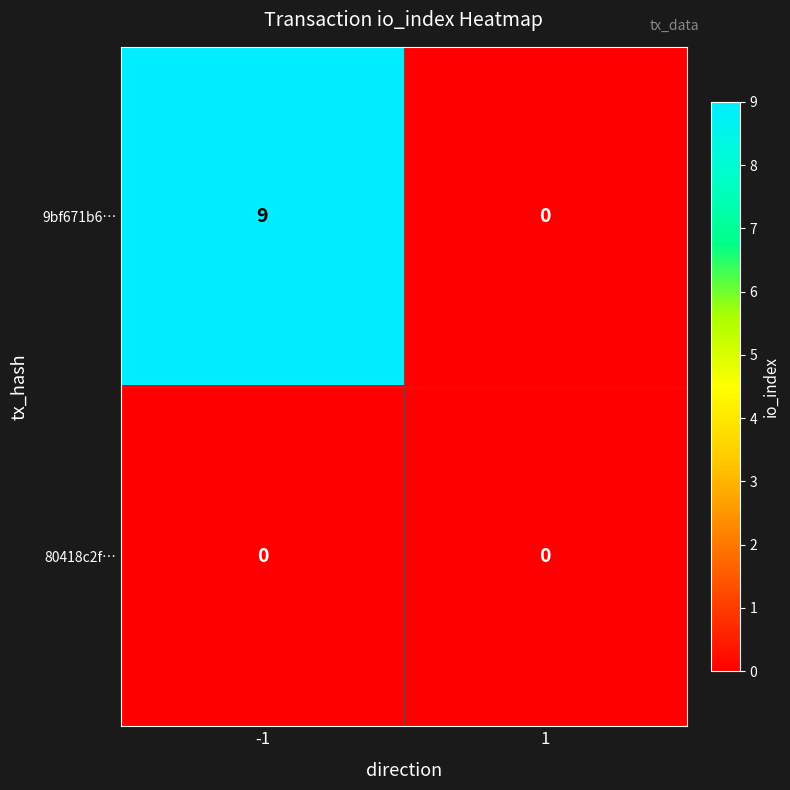

Which series has the largest range (max minus min)?

9bf671b6…